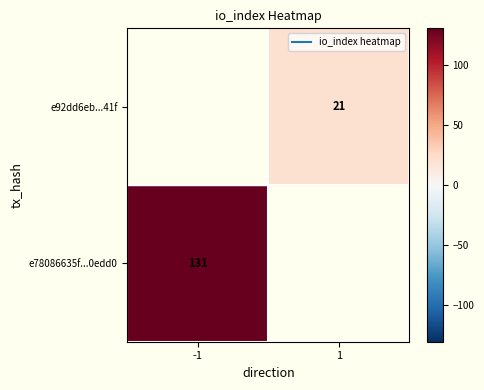

What is the highest value of the e92dd6eb0c32a6b64d5ab41acd169a3e1f1f41f series?

21